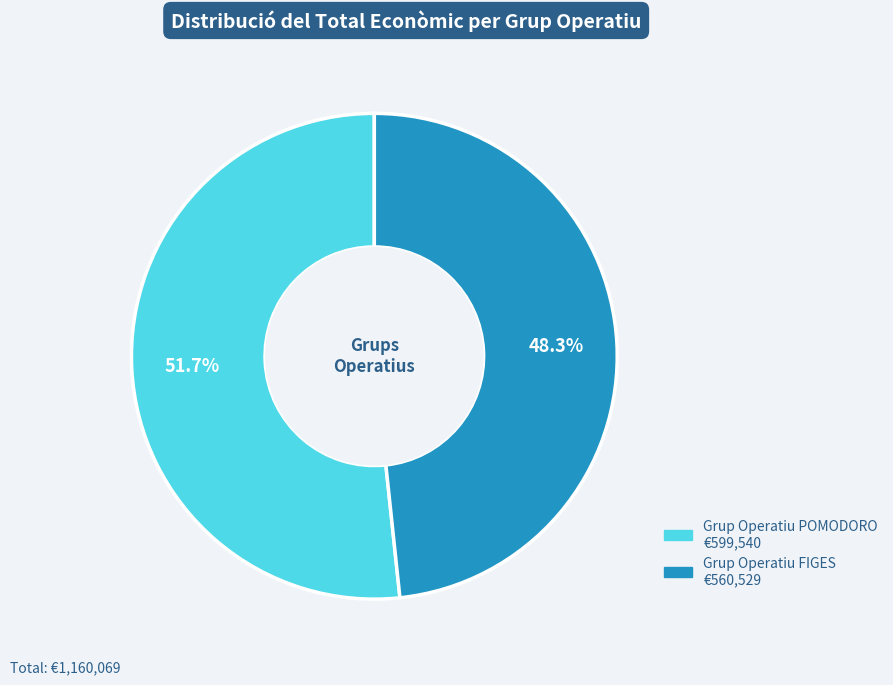

Count the number of slices in the pie.

2